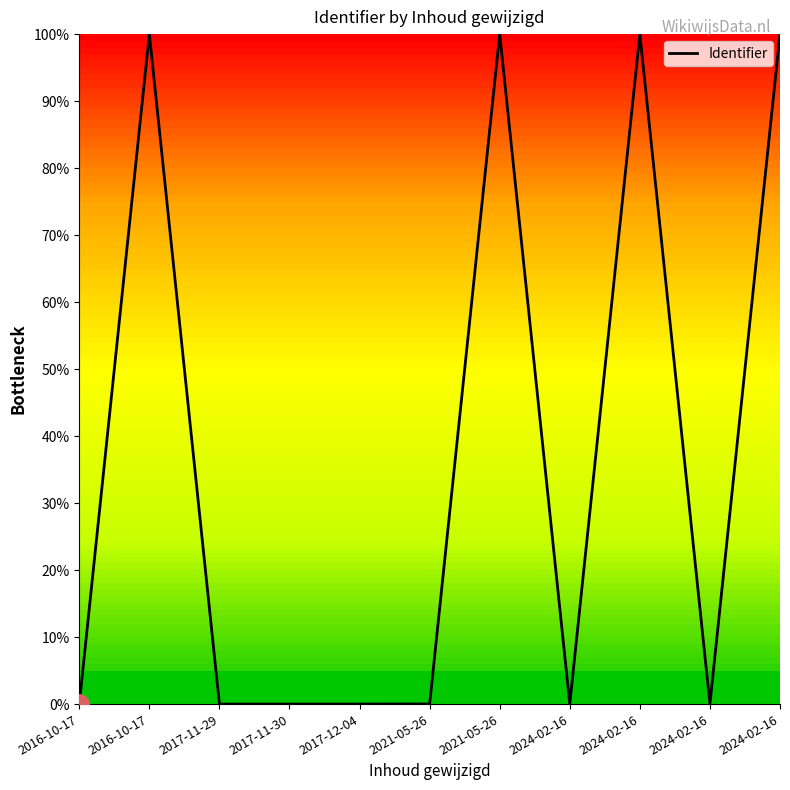

At which category does the data reach its first local peak?

2016-10-17